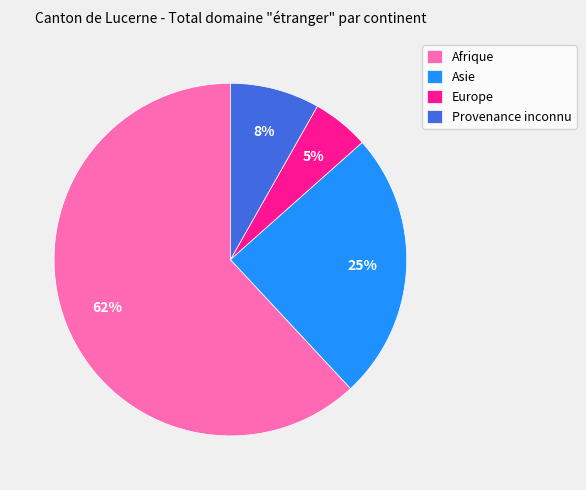

Rank the categories by value from lowest to highest.

Europe, Provenance inconnu, Asie, Afrique